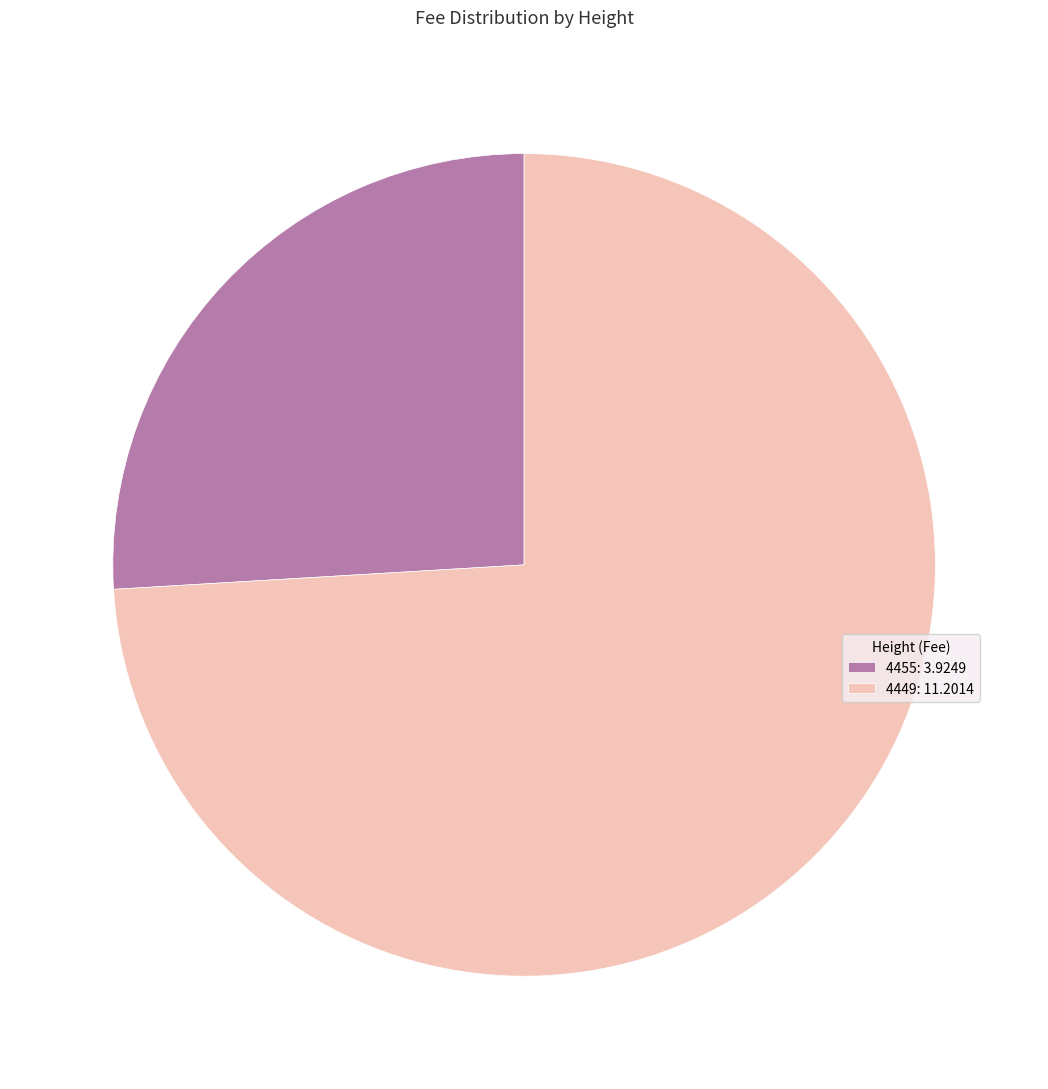

Count the number of slices in the pie.

2